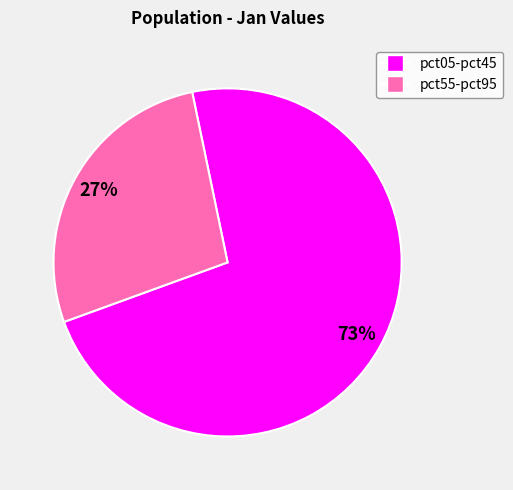

Count the number of slices in the pie.

2